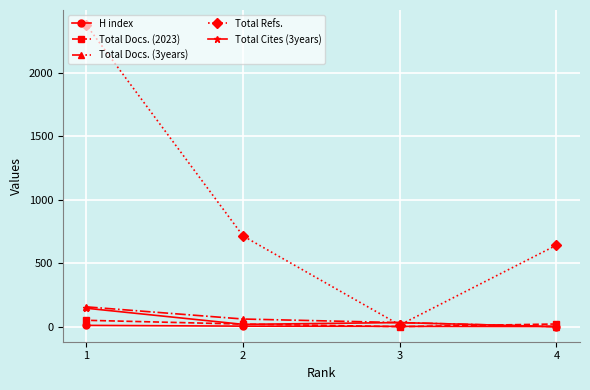

Read the Total Docs. (3years) value at 1.

156